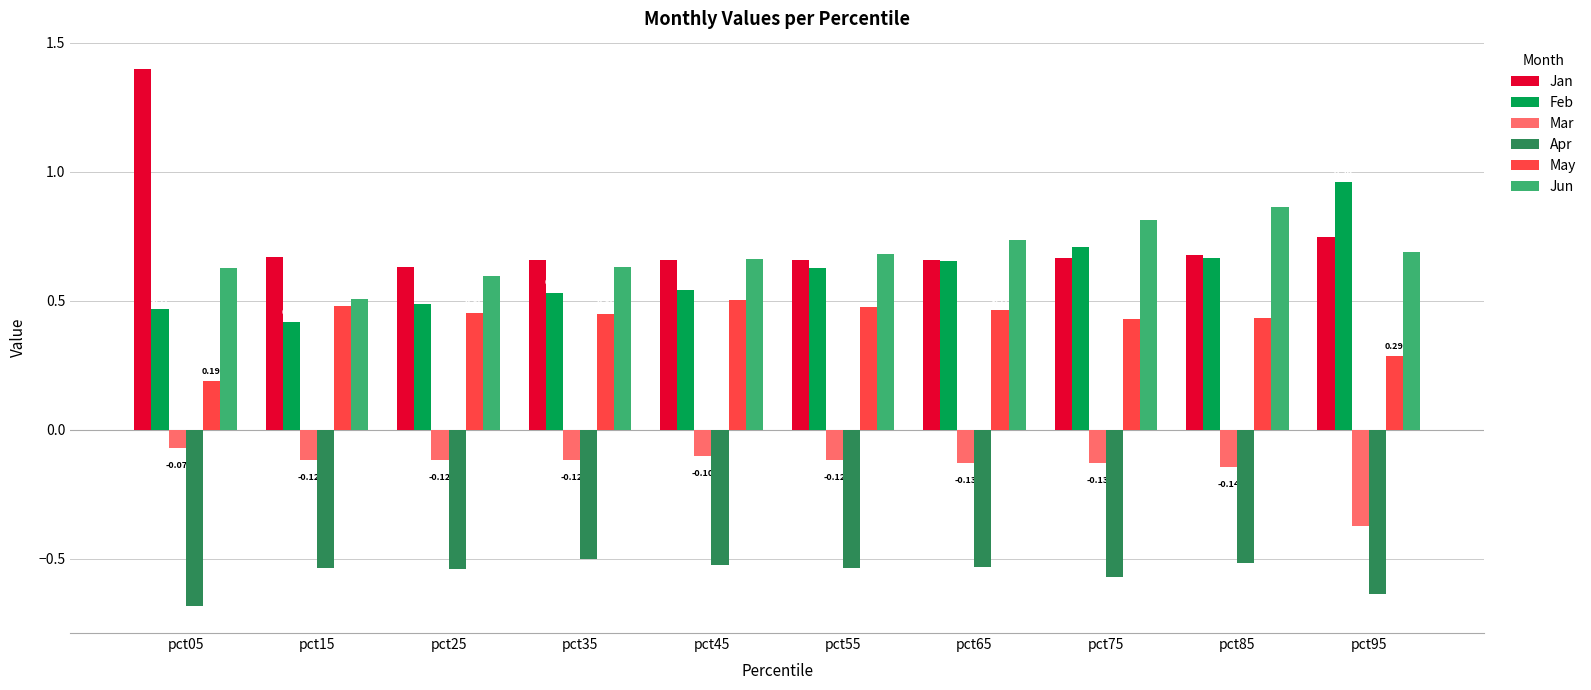

Where is Jan nearest to the value 1?

pct95